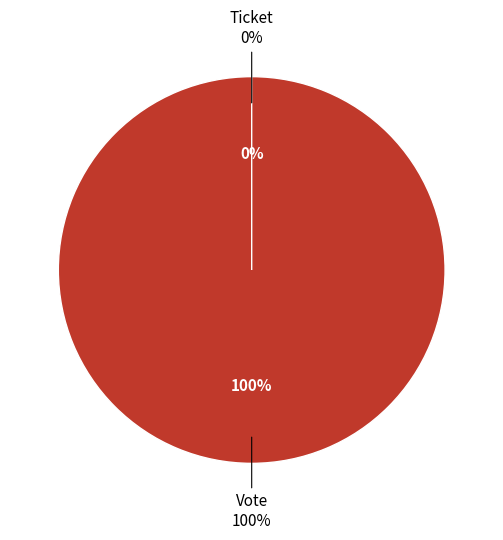

True or false: Ticket accounts for 1% of the total.

False